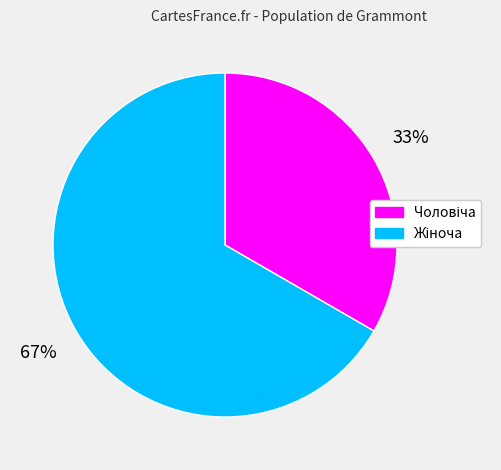

Count the number of slices in the pie.

2